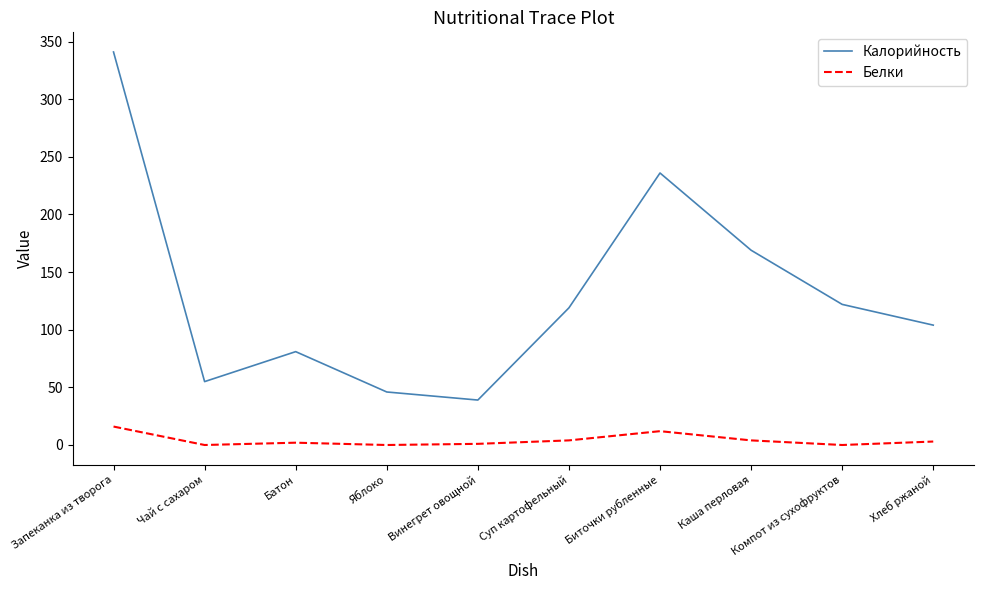

At how many categories does at least one series exceed 229?

2